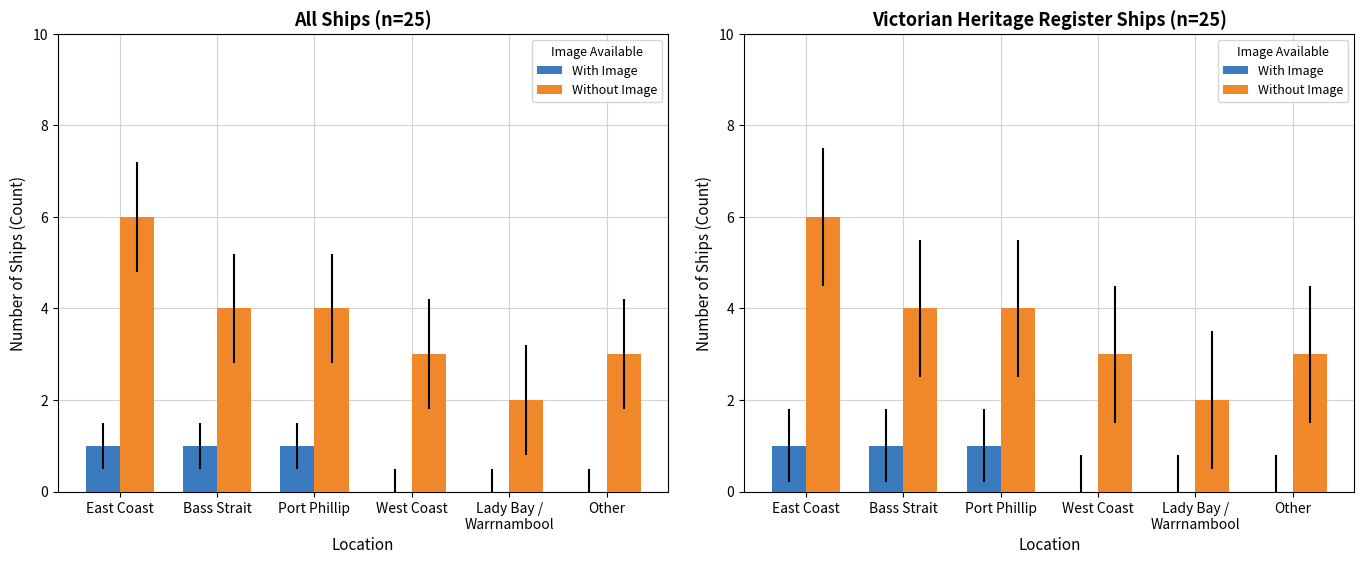

At which label is Without Image closest to 4?

Bass Strait